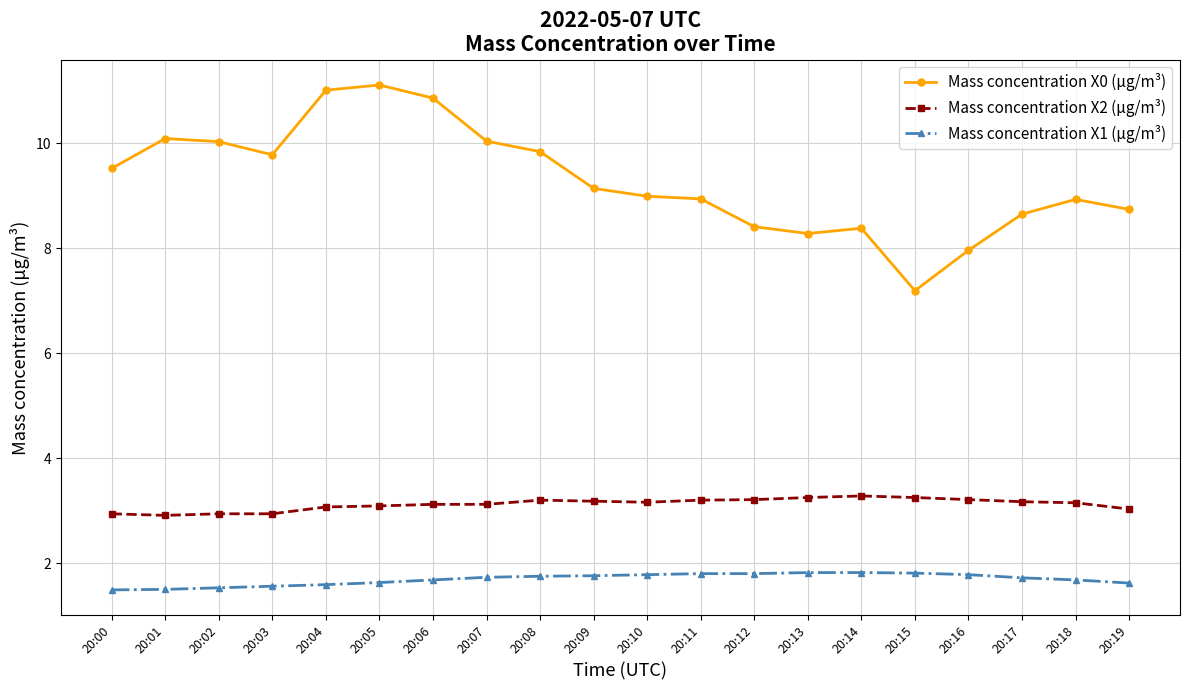

Is the value of Mass concentration X2 (μg/m³) at 20:14 greater than the value of Mass concentration X0 (μg/m³) at 20:16?

No